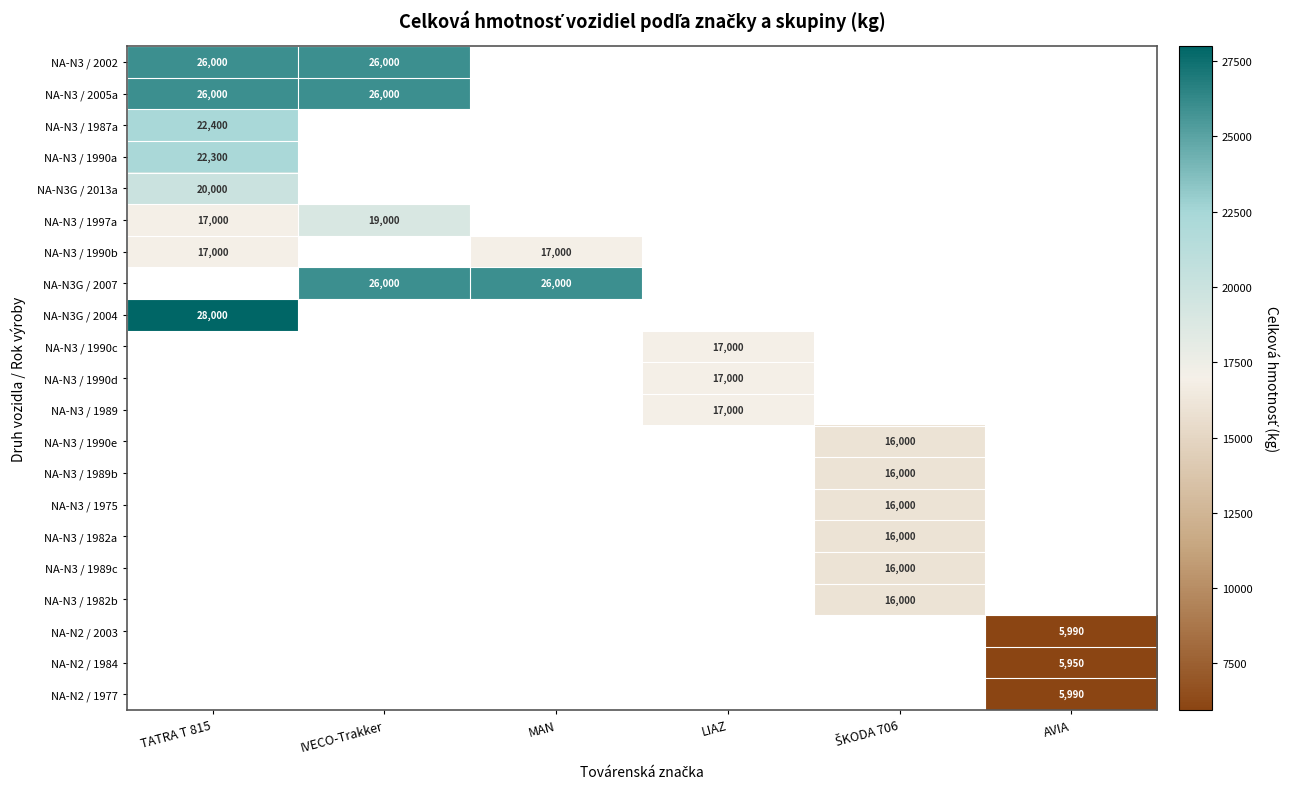

At how many categories does at least one series exceed 7301?

5